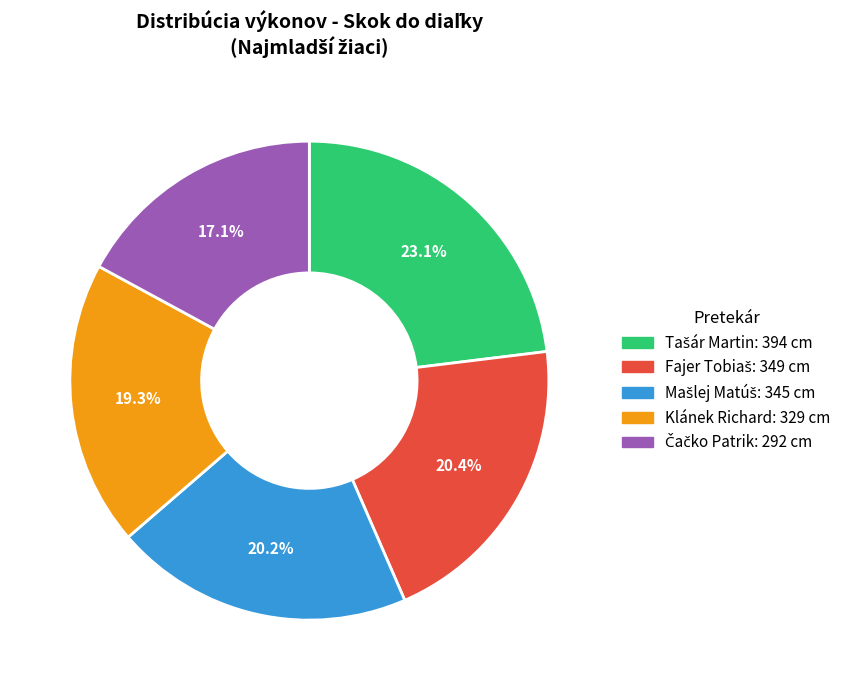

Does Klánek Richard account for over 50% of the chart?

No